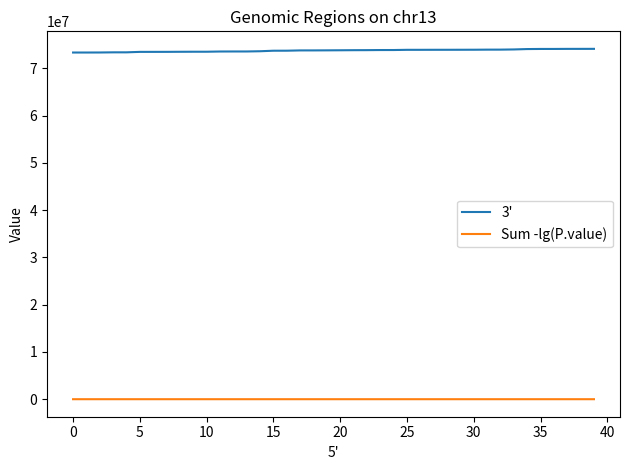

Count the number of categories in the chart.

40